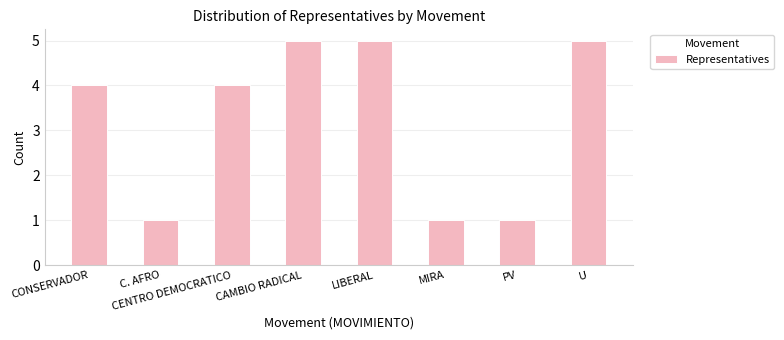

The chart shows a value of 0 at MIRA. True or false?

False